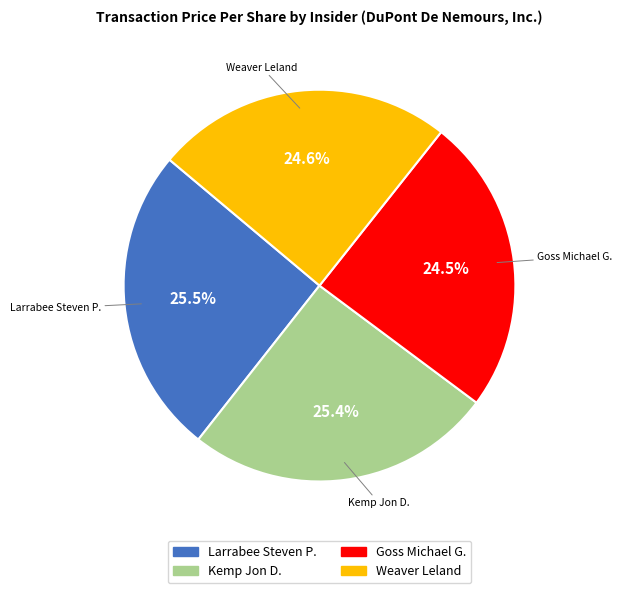

To the nearest percent, what is the difference between the Kemp Jon D. and Goss Michael G. slice percentages?

1%